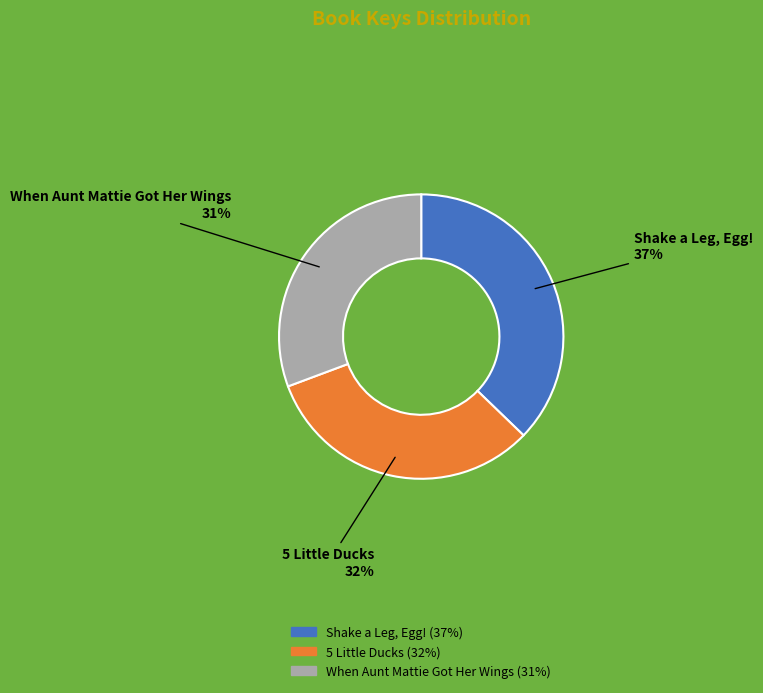

Is the sum of 5 Little Ducks and Shake a Leg, Egg! greater than half?

Yes